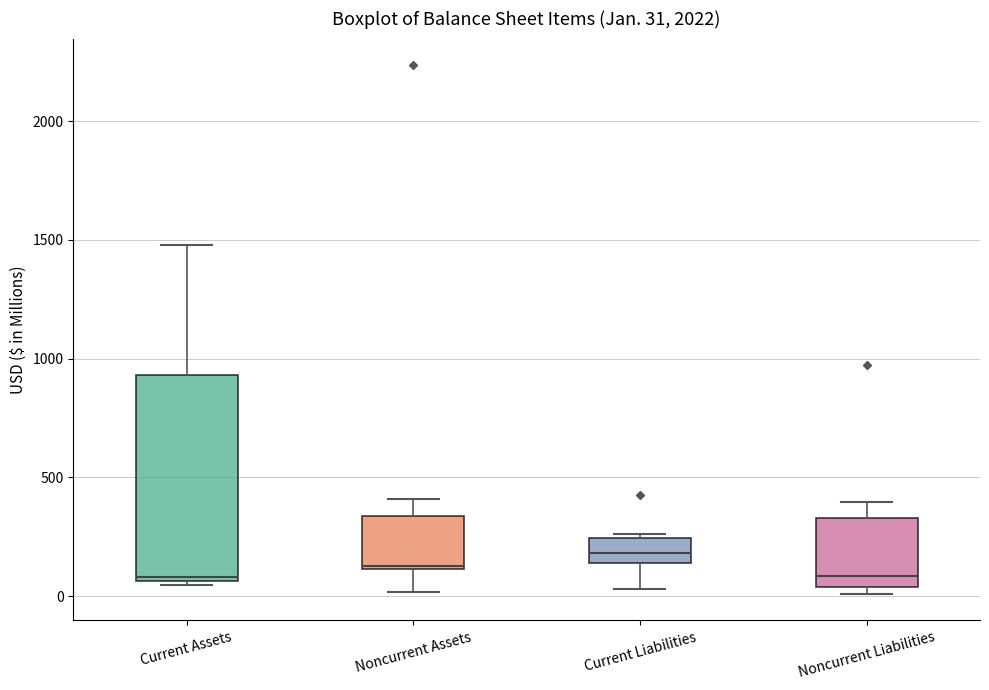

Comparing the boxes themselves (not the whiskers), which one is the tallest?

Current Assets